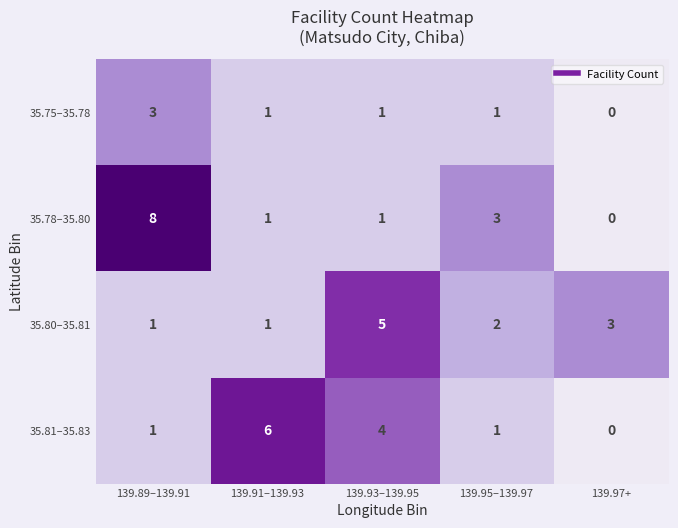

Reading left to right, what are all the values shown in this chart?

35.75–35.78: 3	1	1	1	0
35.78–35.80: 8	1	1	3	0
35.80–35.81: 1	1	5	2	3
35.81–35.83: 1	6	4	1	0